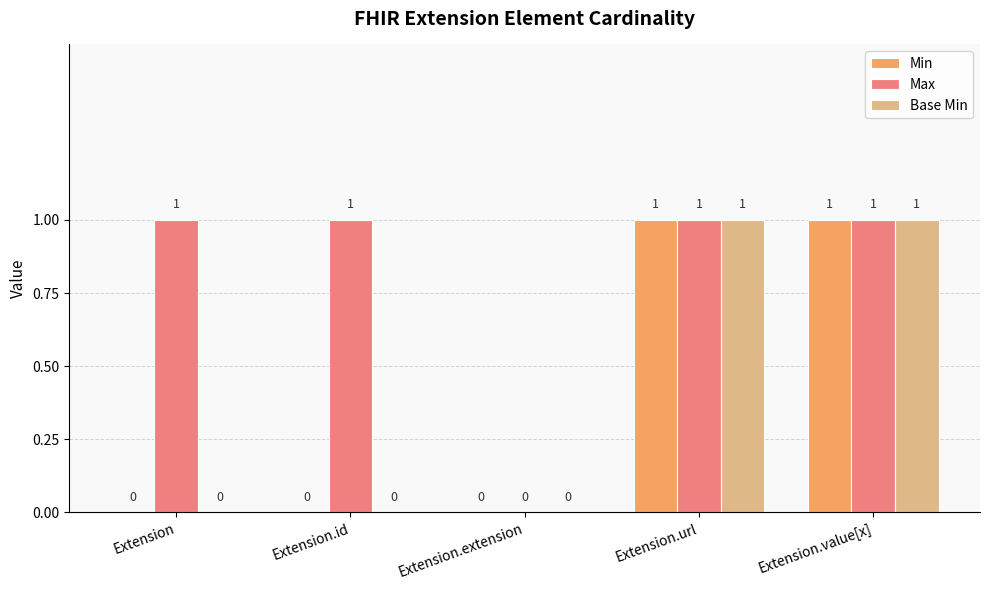

How many Base Min values are between 0 and 1?

5